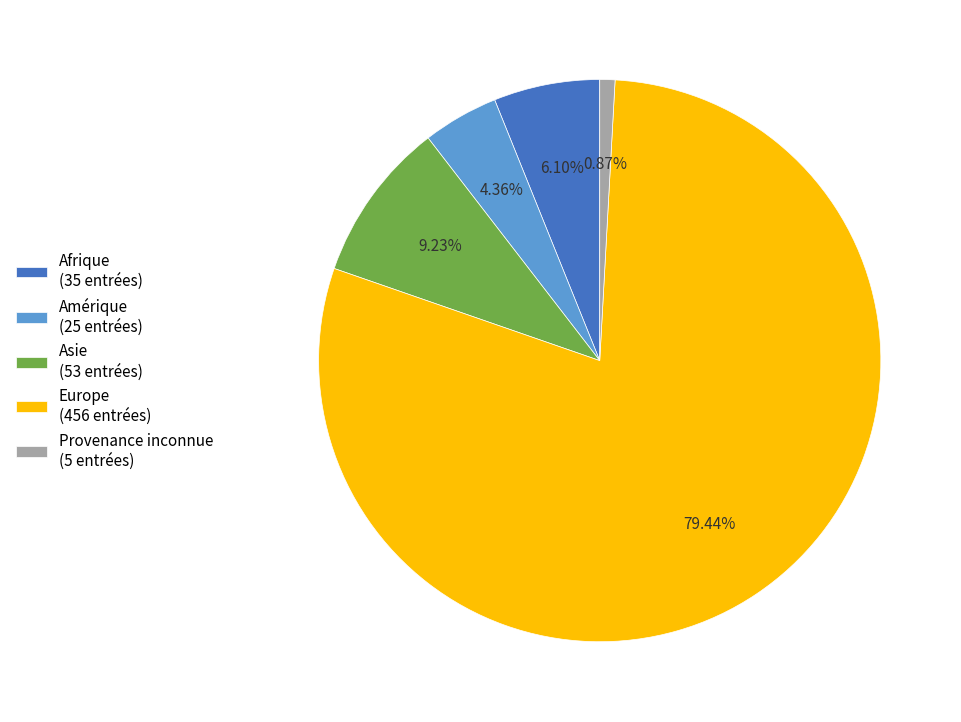

How many segments does this pie chart have?

5